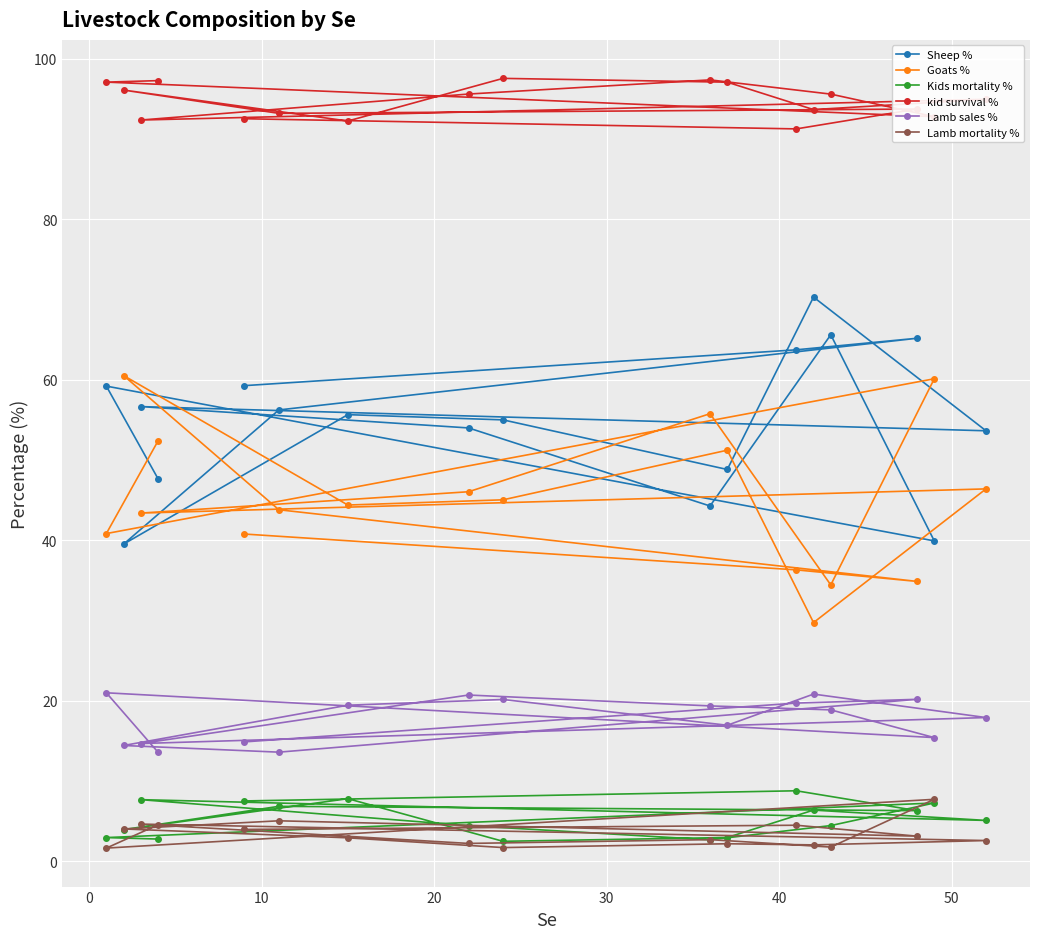

Which series has the largest total across all categories?

kid survival %